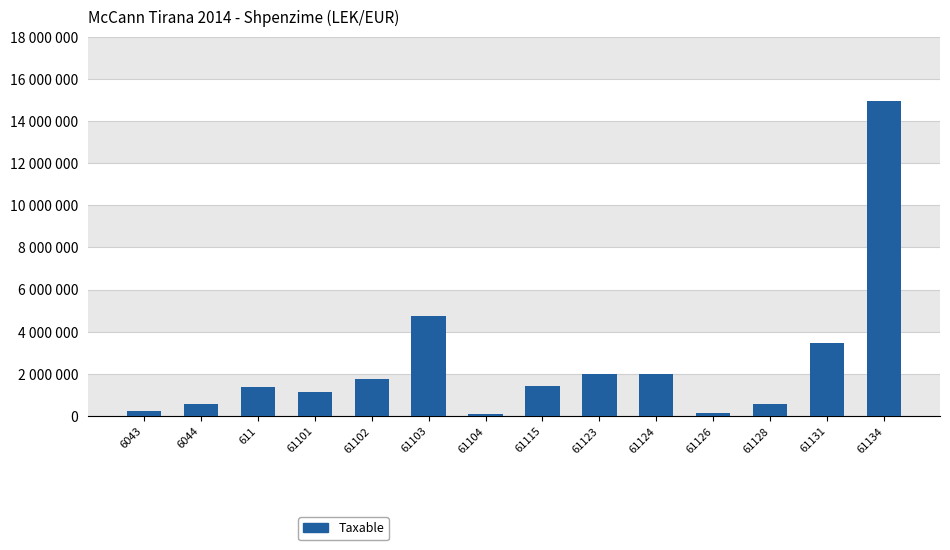

What is the change in value from 61103 to 61124?

-2739284.7